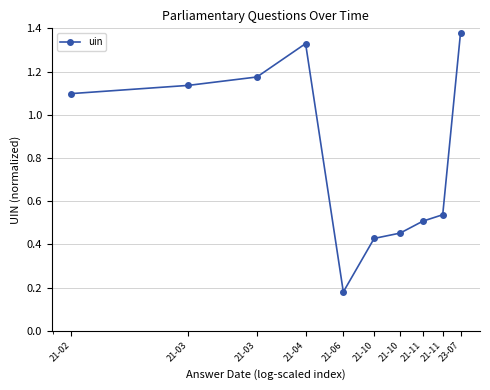

True or false: there are more than 0 points higher than both neighbors.

True